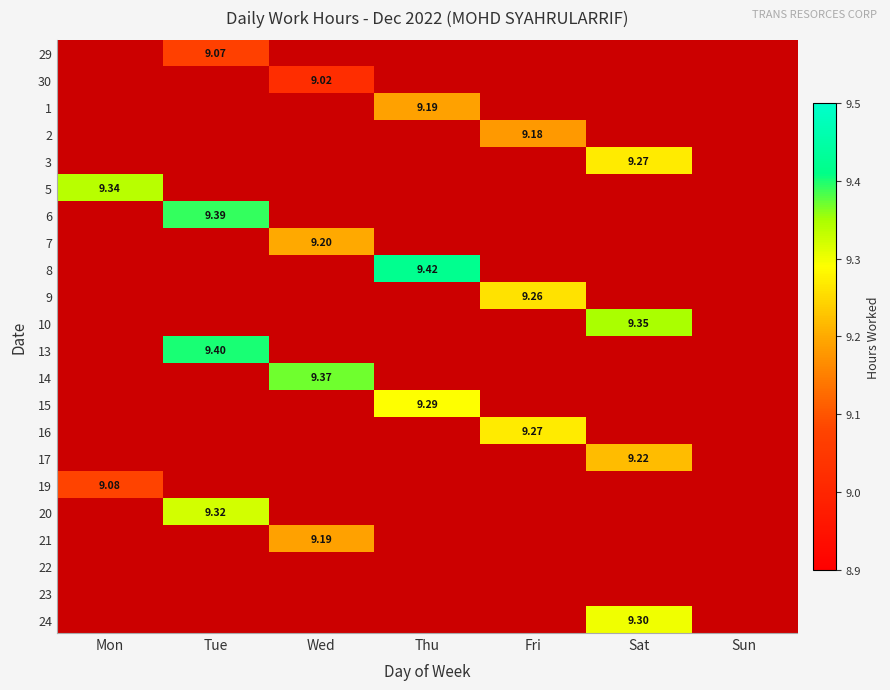

True or false: 2 has a value of -5.2 at Thu.

False